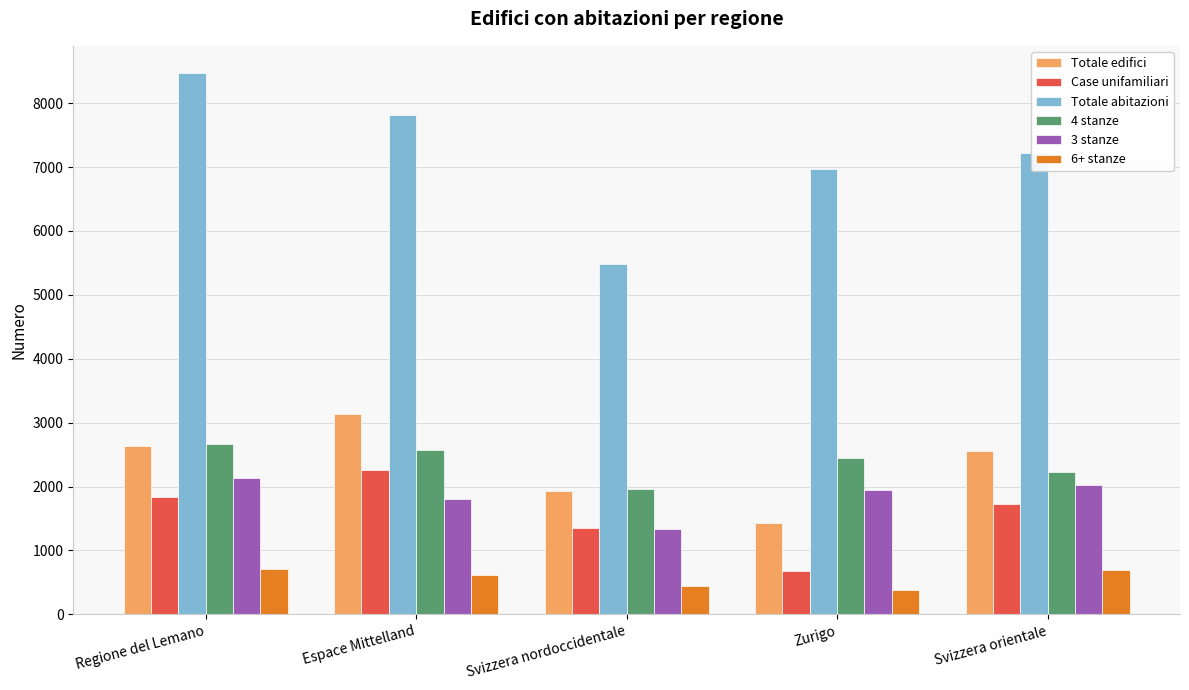

What is the label of the 5th bar from the left?

Svizzera orientale